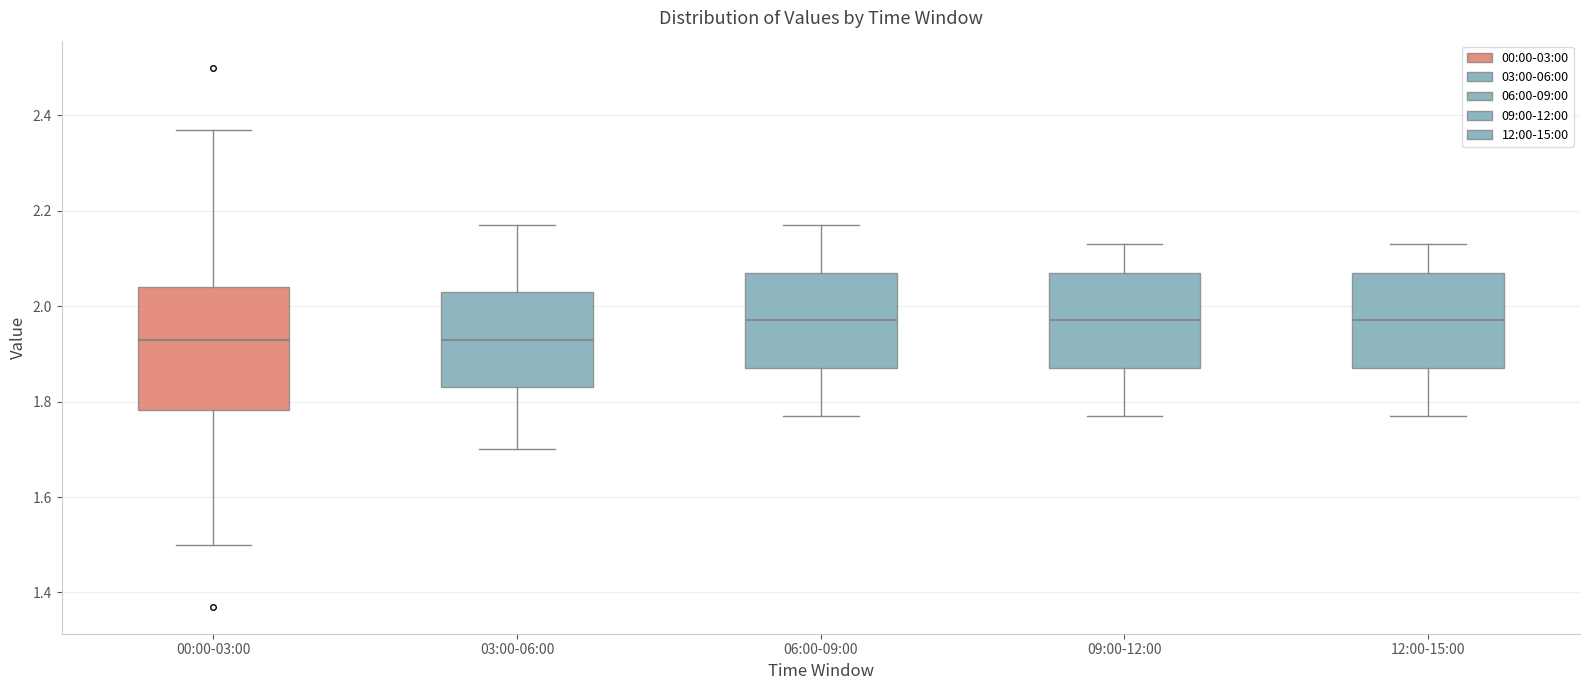

Reading left to right, transcribe this box plot: for each box, give where its median line is, the range the box spans, and where its two whiskers end, as read against the y-axis. The values are not printed on the chart, so give them approximately, as read against the axis.

00:00-03:00: median 1.94, box 1.78 to 2.04, whiskers 1.50 to 2.38
03:00-06:00: median 1.94, box 1.84 to 2.04, whiskers 1.70 to 2.18
06:00-09:00: median 1.98, box 1.88 to 2.08, whiskers 1.78 to 2.18
09:00-12:00: median 1.98, box 1.88 to 2.08, whiskers 1.78 to 2.14
12:00-15:00: median 1.98, box 1.88 to 2.08, whiskers 1.78 to 2.14